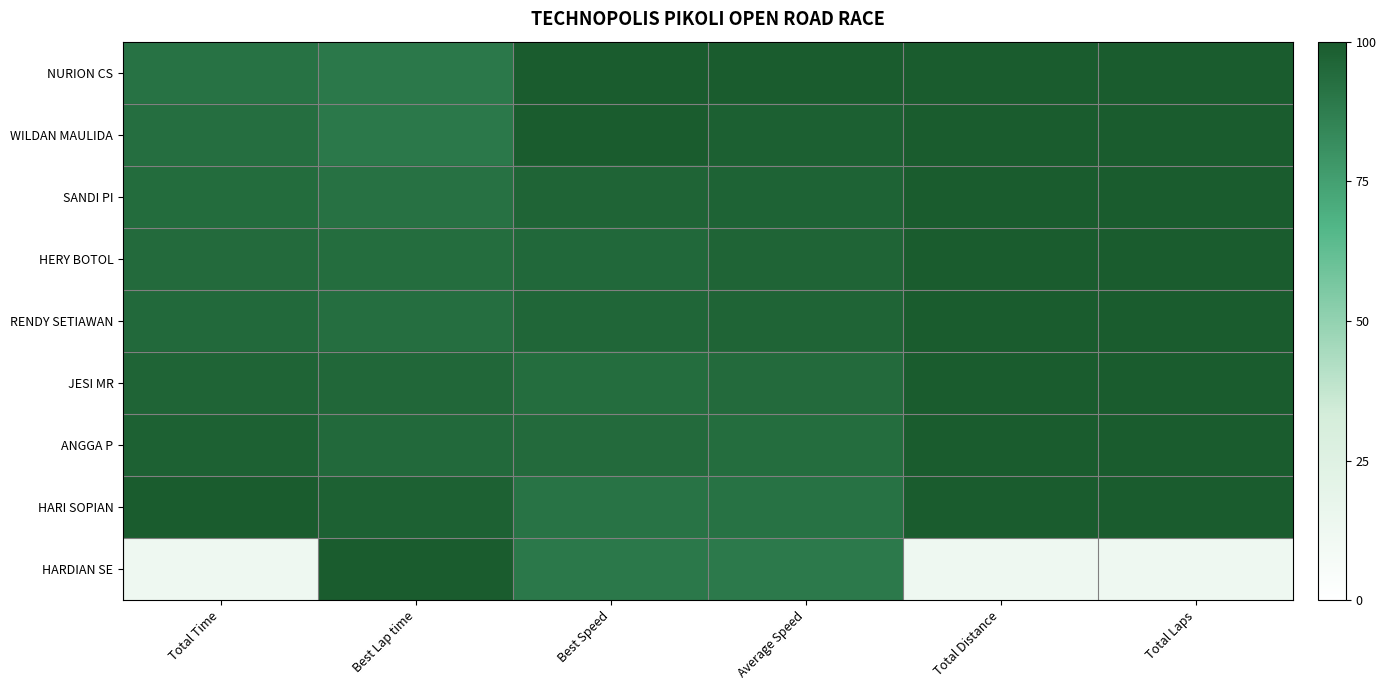

Which series has the largest total across all categories?

NURION CS